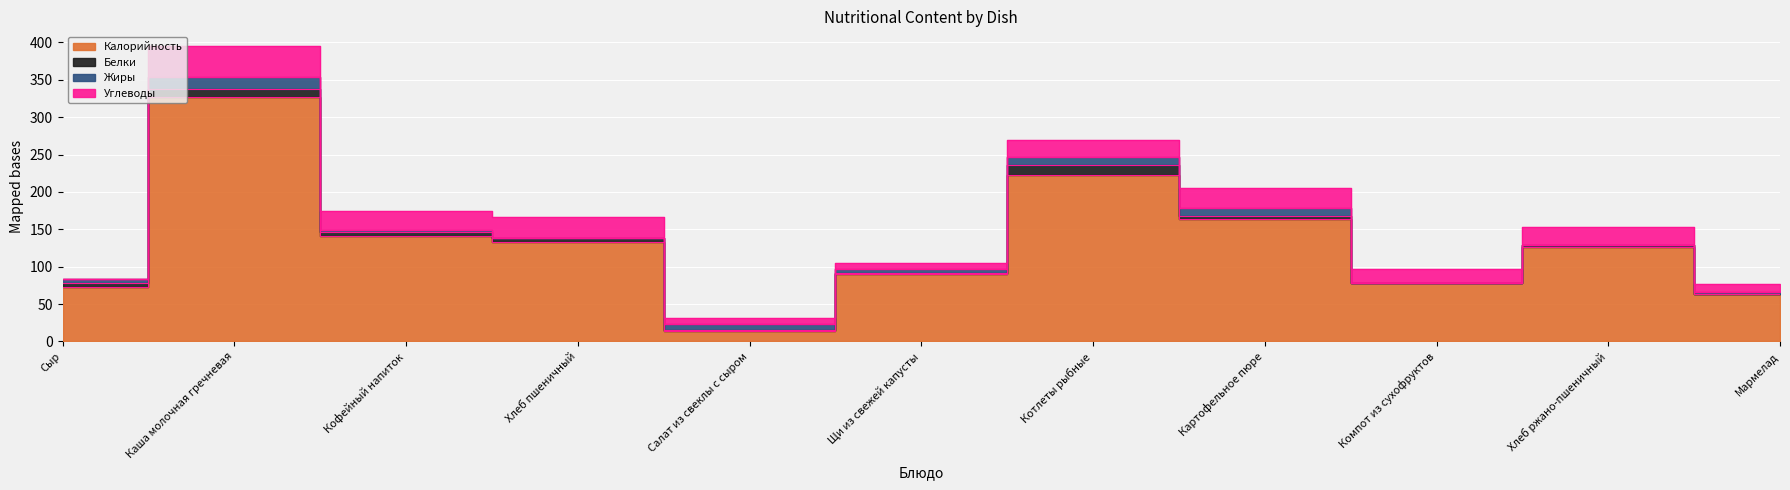

Reading left to right, transcribe all the data shown in this chart.

Калорийность: Сыр=73	Каша молочная гречневая=327	Кофейный напиток=141	Хлеб пшеничный=133	Салат из свеклы с сыром=14	Щи из свежей капусты=90	Котлеты рыбные=223	Картофельное пюре=164	Компот из сухофруктов=78	Хлеб ржано-пшеничный=127	Мармелад=63
Белки: Сыр=5	Каша молочная гречневая=11	Кофейный напиток=5	Хлеб пшеничный=5	Салат из свеклы с сыром=2	Щи из свежей капусты=2	Котлеты рыбные=13	Картофельное пюре=4	Компот из сухофруктов=0	Хлеб ржано-пшеничный=2	Мармелад=1
Жиры: Сыр=6	Каша молочная гречневая=16	Кофейный напиток=3	Хлеб пшеничный=0	Салат из свеклы с сыром=8	Щи из свежей капусты=5	Котлеты рыбные=11	Картофельное пюре=11	Компот из сухофруктов=0	Хлеб ржано-пшеничный=0	Мармелад=2
Углеводы: Сыр=0	Каша молочная гречневая=41	Кофейный напиток=25	Хлеб пшеничный=29	Салат из свеклы с сыром=8	Щи из свежей капусты=8	Котлеты рыбные=22	Картофельное пюре=26	Компот из сухофруктов=19	Хлеб ржано-пшеничный=24	Мармелад=11